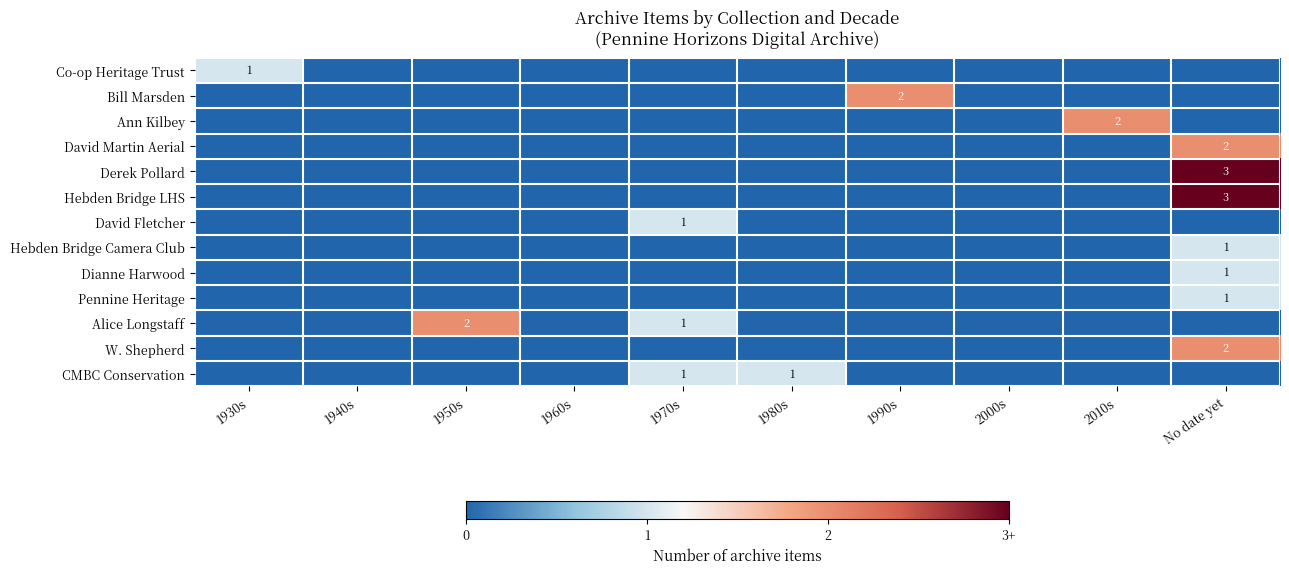

How many Pennine Heritage values are between 0 and 1?

10